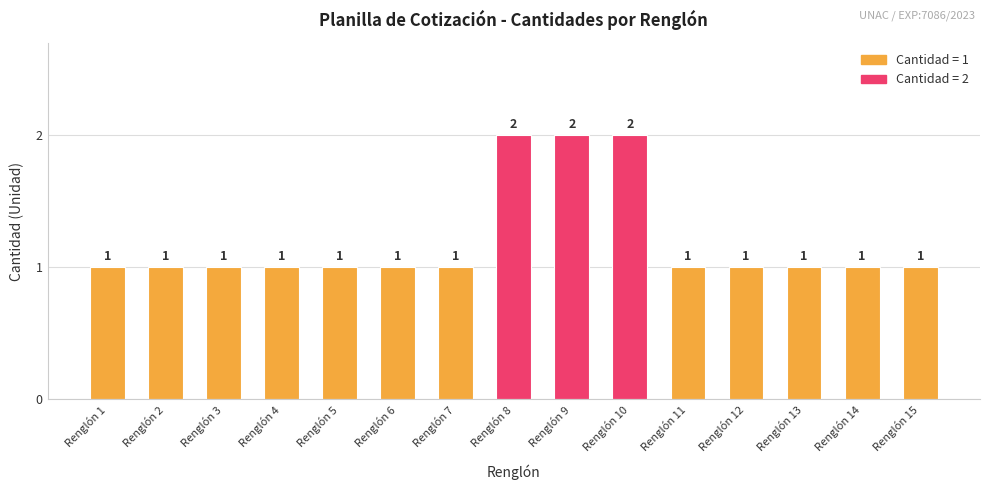

What is the greatest value displayed?

2